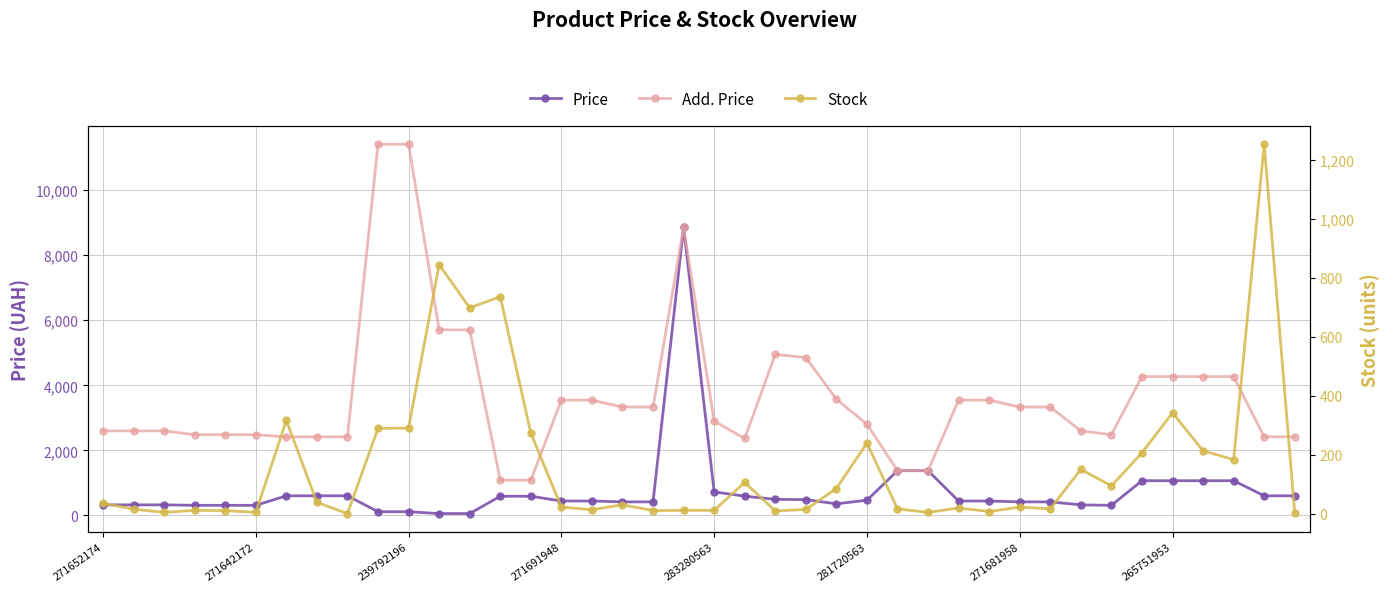

The value of Price at 14 is 185.3. True or false?

False